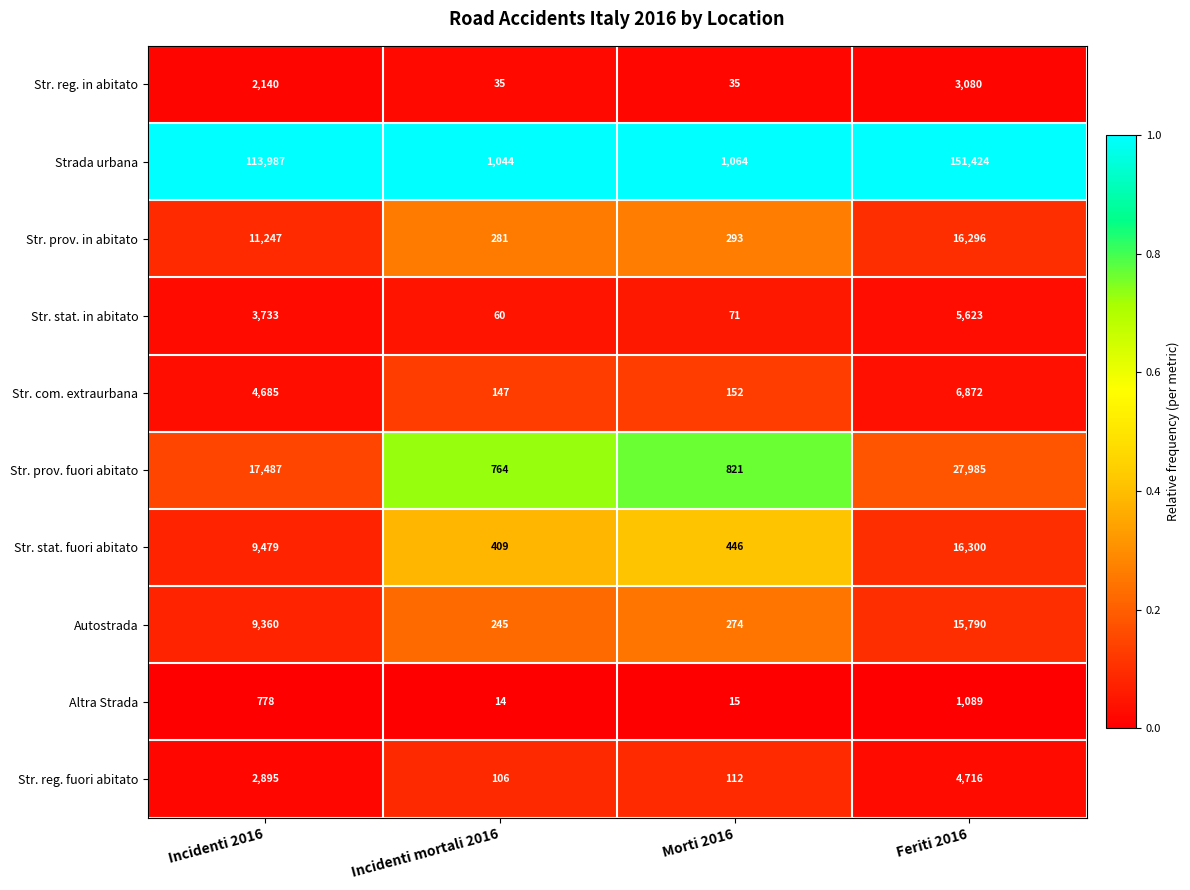

At which label is Strada urbana closest to 76234?

Incidenti 2016